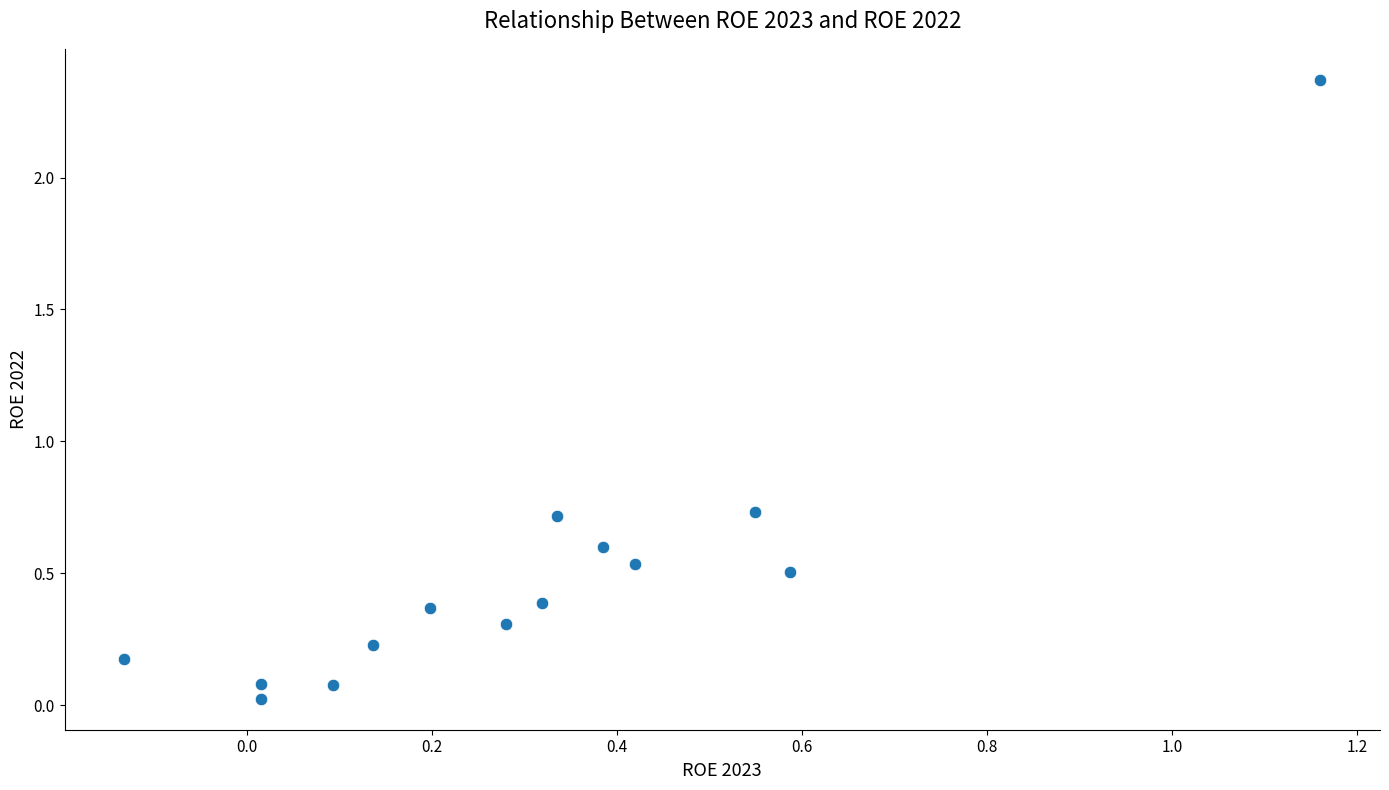

What is the range of X values (max minus min)?

1.3